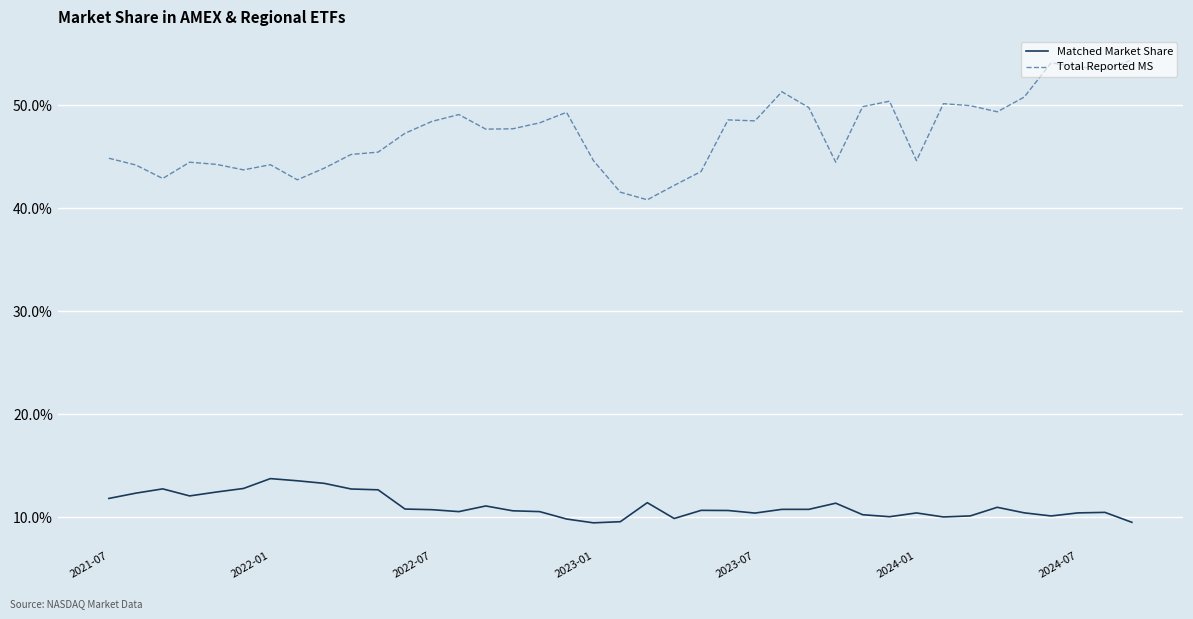

What is the difference between the maximum and second lowest values in the Total Reported MS series?

12.8